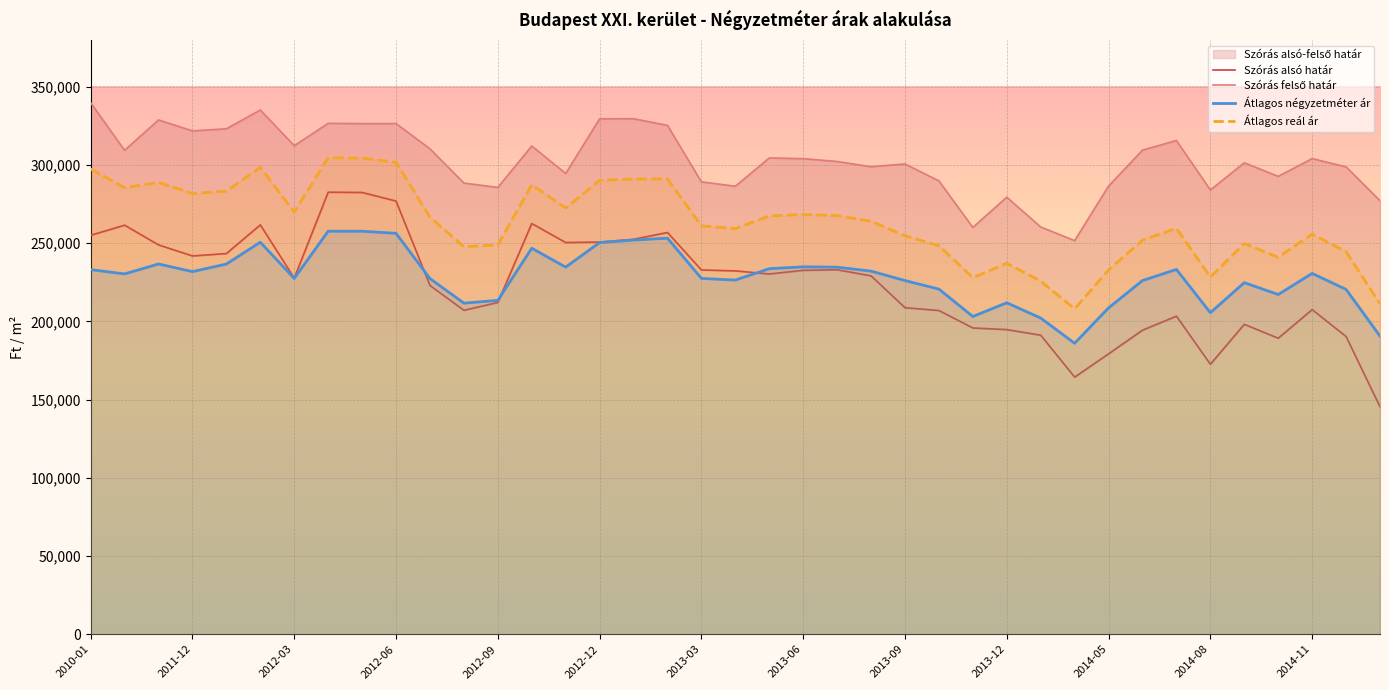

Rank the series by their maximum value, from highest to lowest.

Szórás felső határ, Átlagos reál ár, Szórás alsó határ, Átlagos négyzetméter ár